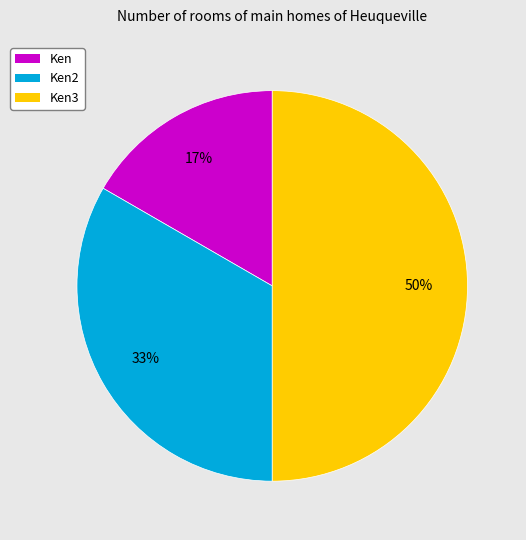

What is the ratio of the value at Ken2 to the value at Ken3?

0.7